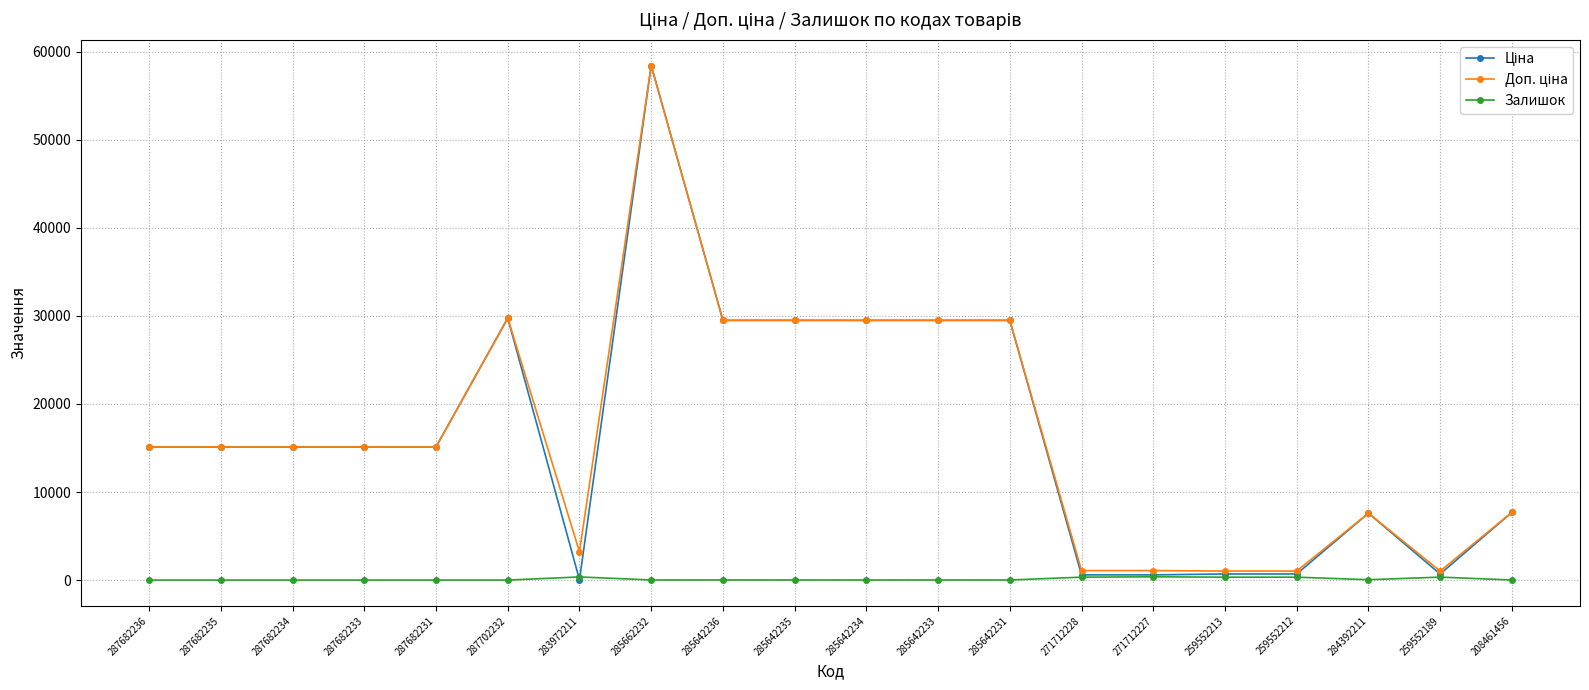

True or false: Залишок has more than 2 points higher than both neighbors.

True